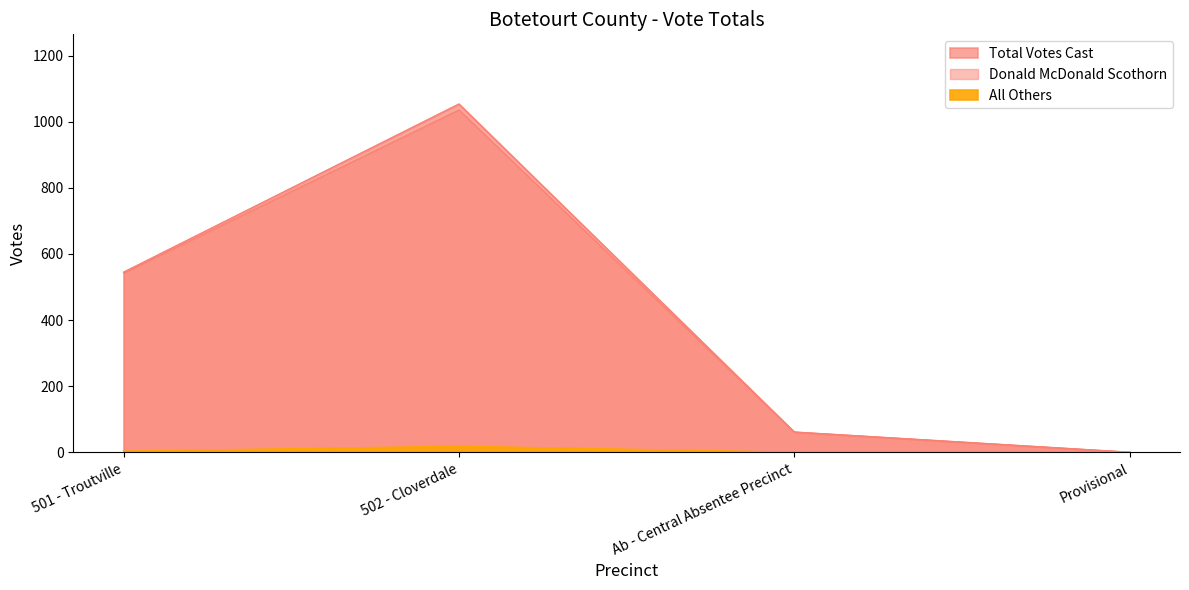

Is it true that Donald McDonald Scothorn equals 1407 at 502 - Cloverdale?

False